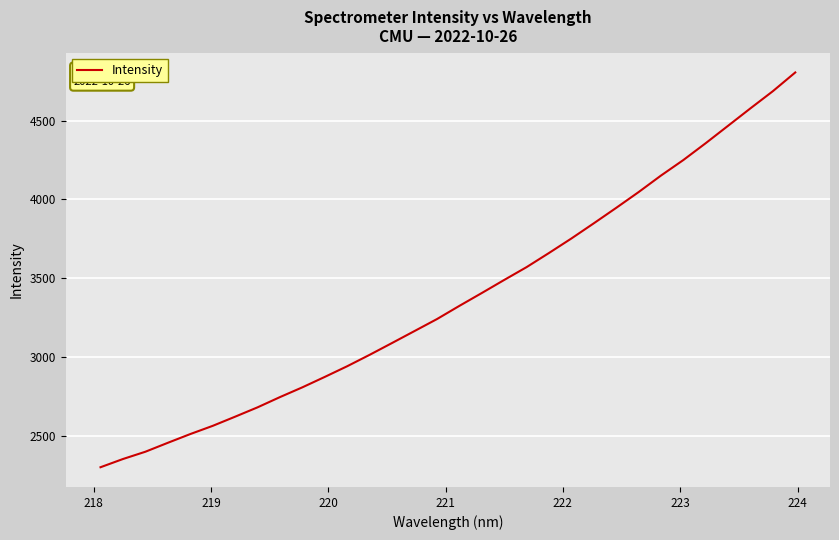

What is the smallest value displayed?

2298.9